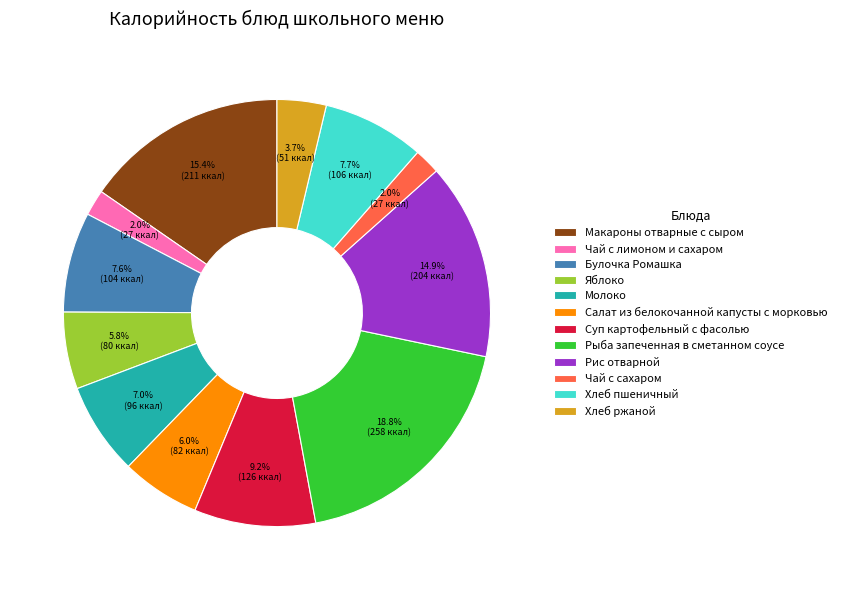

The Рис отварной slice represents 15% of the pie. True or false?

True